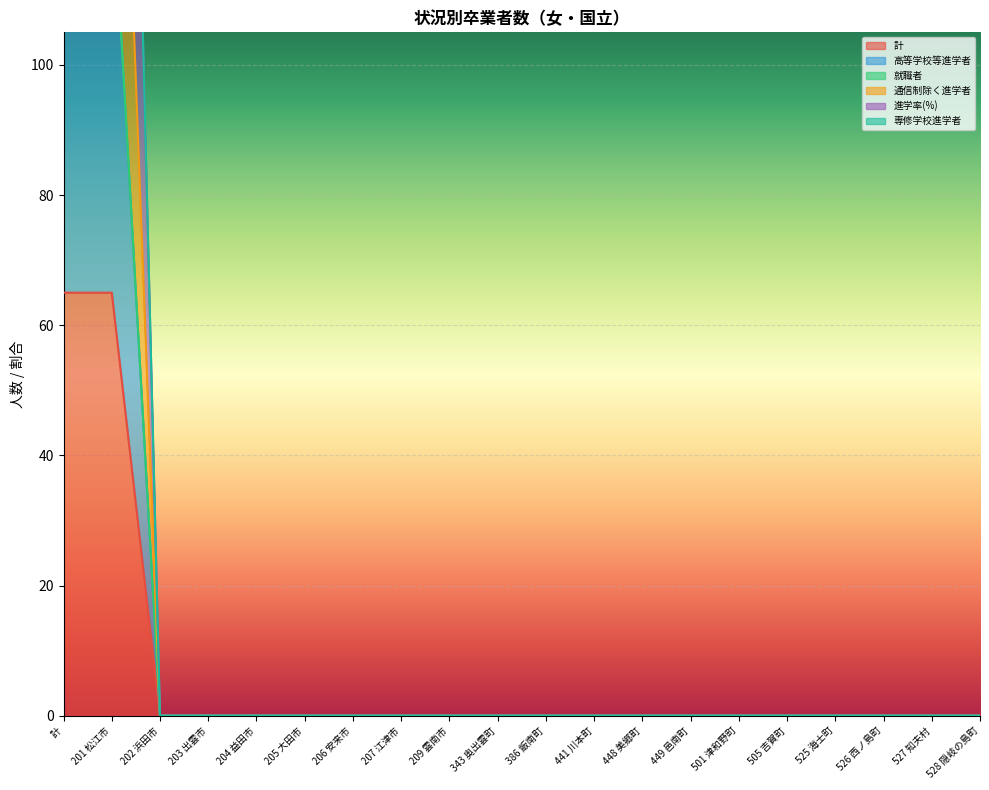

Which series has the widest spread of values?

進学率(%)